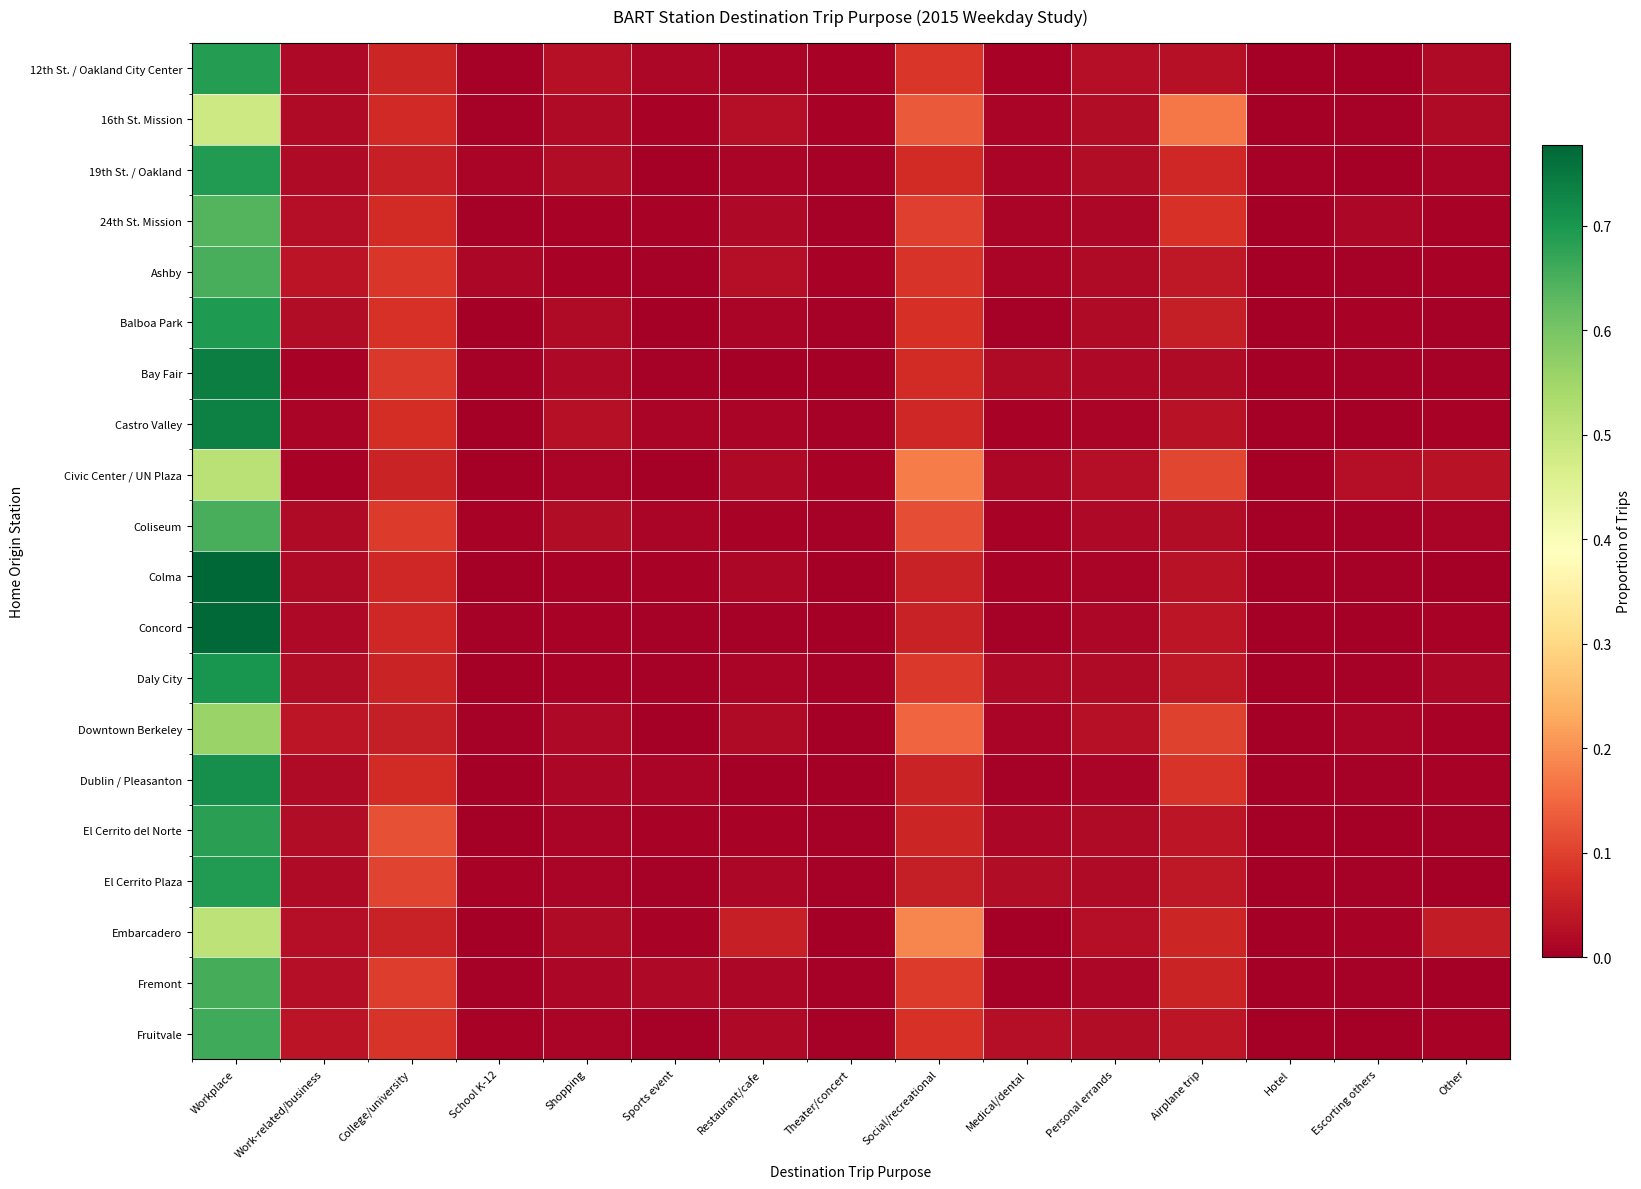

At how many categories does at least one series exceed 0?

15